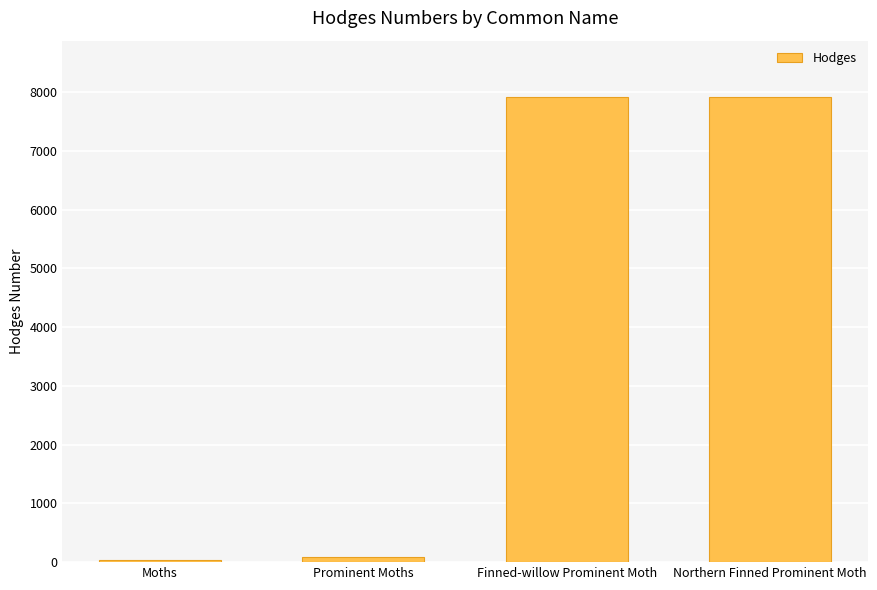

What is the approximate value at Northern Finned Prominent Moth?

7928.0